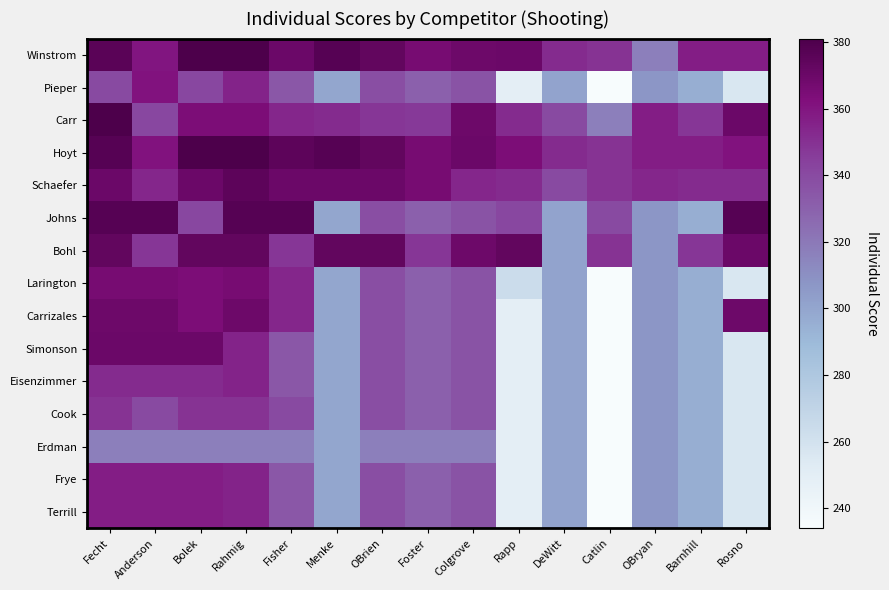

How many categories are shown in the chart?

15